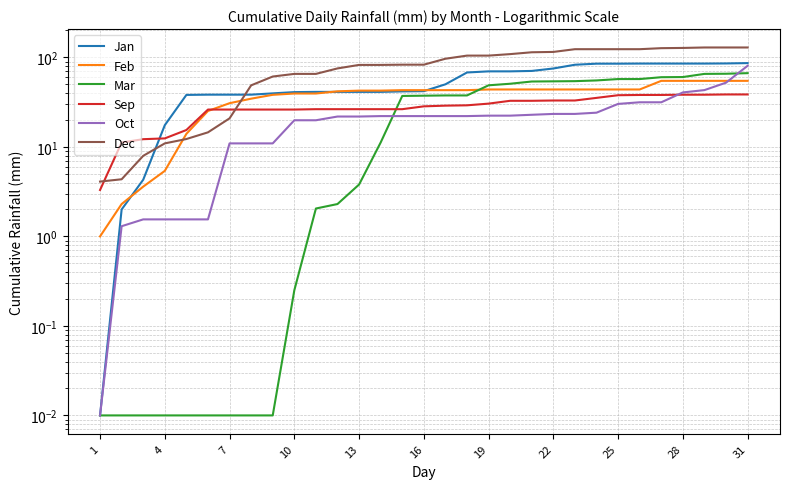

Reading left to right, extract all data points from this chart.

Jan: 0.0	2.0	4.3	17.5	38.1	38.4	38.4	38.4	39.6	40.9	41.2	41.2	41.2	41.2	41.7	42.0	50.1	67.9	69.9	69.9	70.6	75.2	82.8	85.1	85.1	85.4	85.4	85.4	85.4	85.6	86.4
Feb: 1.0	2.3	3.6	5.4	14.0	25.2	30.8	34.6	38.2	39.5	39.5	41.8	42.6	42.6	43.1	43.1	43.1	43.1	43.8	43.8	43.8	43.8	43.8	43.8	43.8	43.8	54.7	54.7	54.7	54.7	54.7
Mar: 0.0	0.0	0.0	0.0	0.0	0.0	0.0	0.0	0.0	0.2	2.0	2.3	3.8	11.2	37.1	37.3	37.6	37.6	48.8	50.8	53.8	54.0	54.3	55.3	57.3	57.3	60.1	60.3	65.4	65.7	66.7
Sep: 3.3	11.2	12.2	12.4	15.4	26.1	26.1	26.1	26.1	26.1	26.4	26.4	26.4	26.4	26.4	28.4	28.9	29.2	30.5	32.8	32.8	33.0	33.0	35.3	37.8	38.1	38.1	38.3	38.3	38.6	38.6
Oct: 0.0	1.3	1.6	1.6	1.6	1.6	11.0	11.0	11.0	19.9	19.9	21.9	21.9	22.1	22.1	22.1	22.1	22.1	22.4	22.4	22.9	23.4	23.4	24.1	30.2	31.5	31.5	40.6	43.1	52.2	80.6
Dec: 4.1	4.3	7.9	10.9	12.2	14.6	20.9	48.8	61.1	65.5	65.5	75.4	82.5	82.5	83.0	83.0	96.7	104.8	104.8	108.9	114.2	115.2	123.6	123.6	123.6	123.6	126.9	127.6	129.1	129.1	129.1